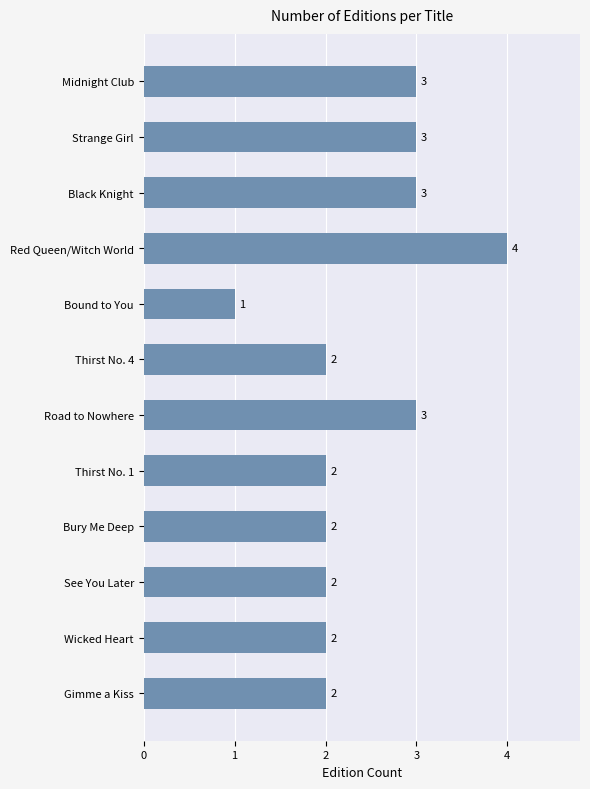

Reading top to bottom, list all the values displayed in this chart.

3	3	3	4	1	2	3	2	2	2	2	2